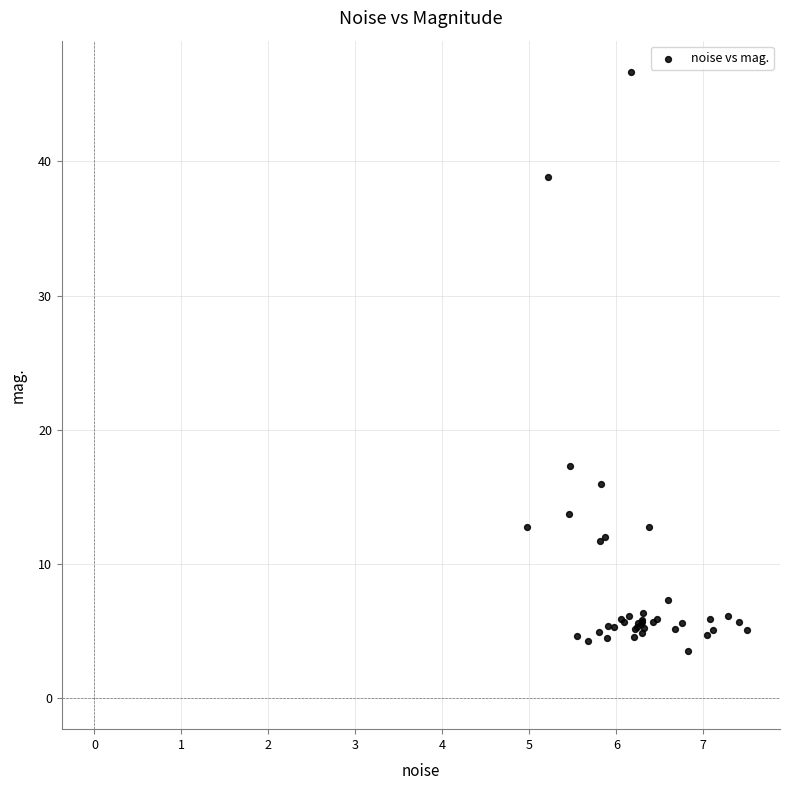

What Y value in the scatter plot is closest to 25?

17.3